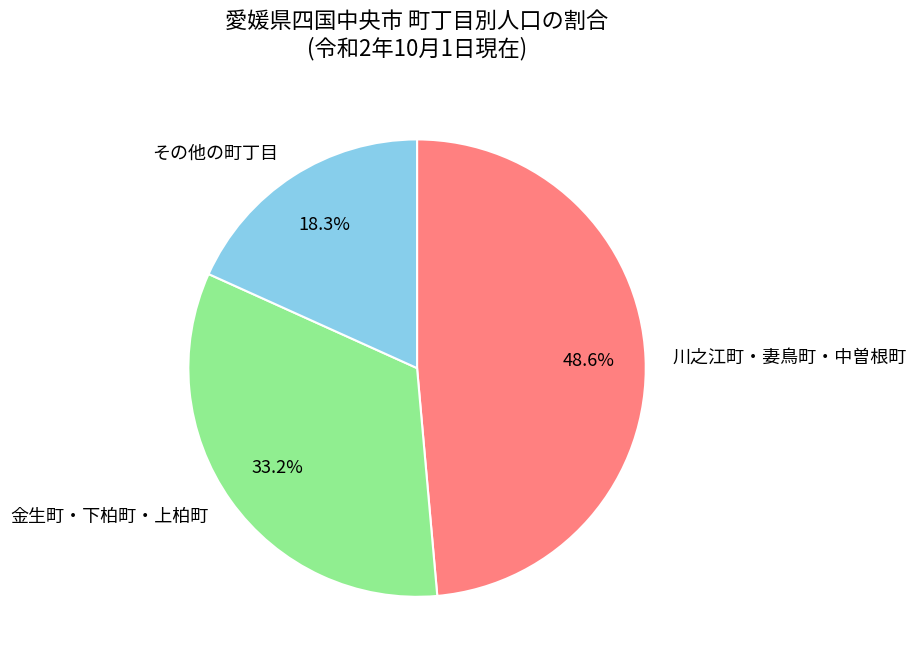

How many segments does this pie chart have?

3